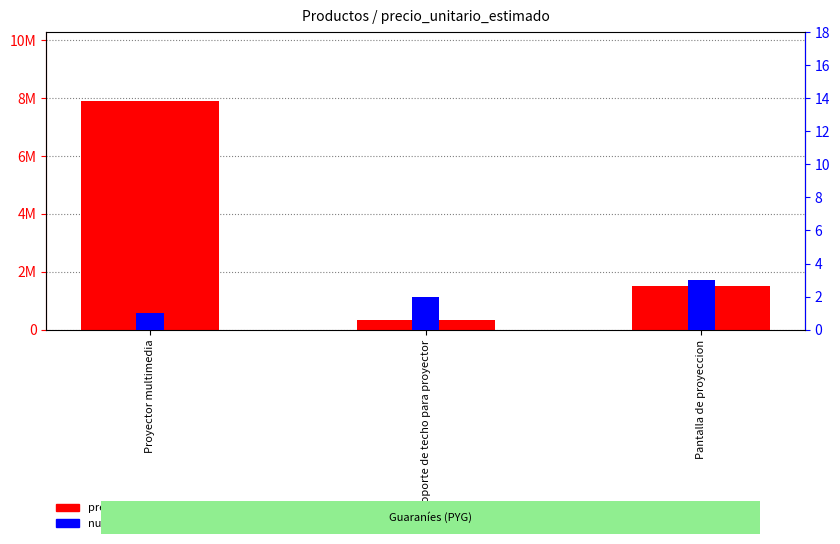

Rank the series at Pantalla de proyeccion from highest to lowest value.

precio_unitario_estimado, numero